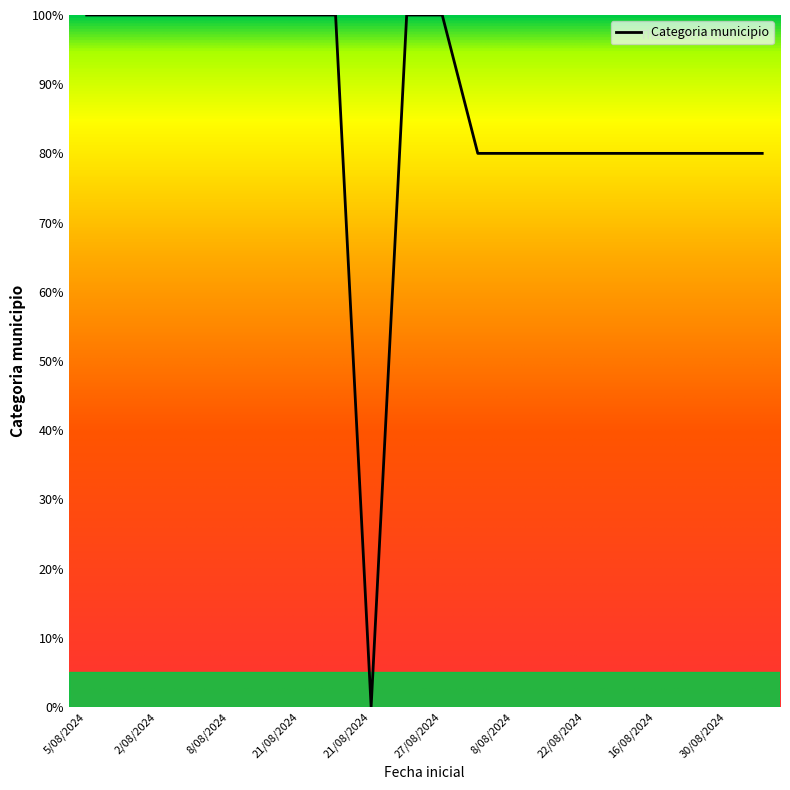

What is the difference between the maximum and minimum values?

100